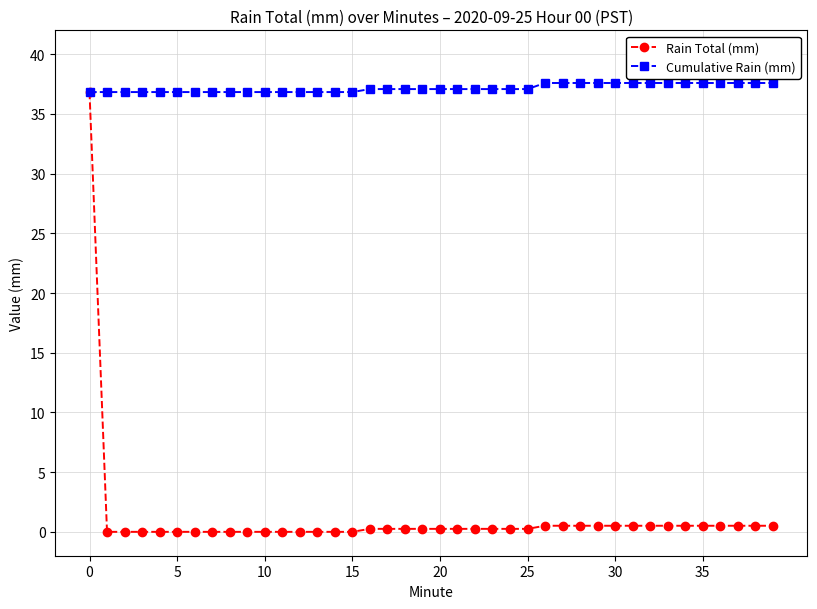

What is the maximum value for Cumulative Rain (mm)?

37.6